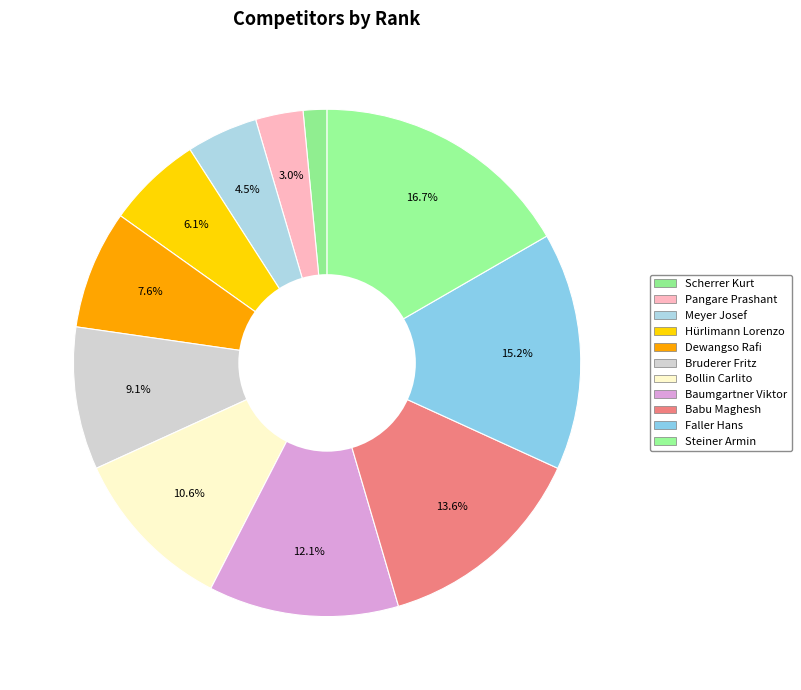

What is the total percentage of Babu Maghesh and Baumgartner Viktor?

25.8%